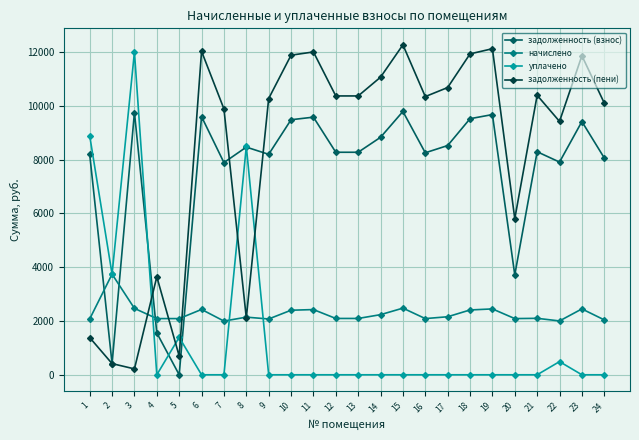

What is the difference between the maximum and minimum values in the начислено series?

1744.7